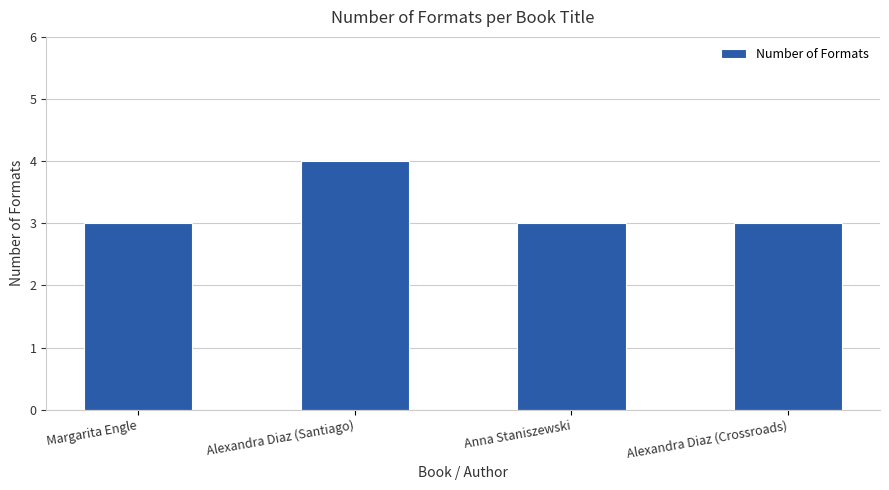

What position from the left is Margarita Engle?

1